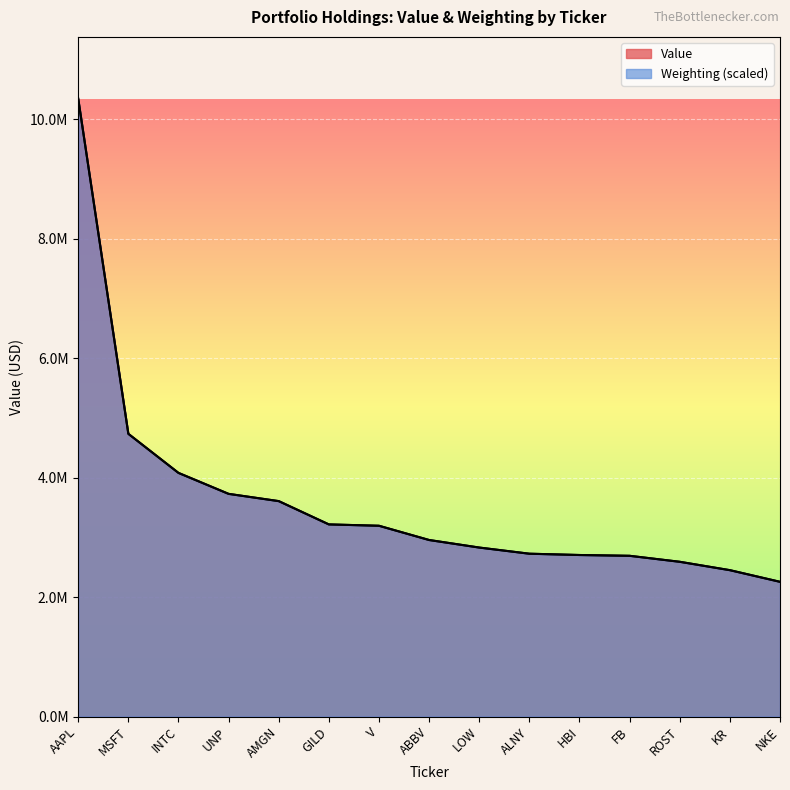

What is the label of the 9th point from the left?

LOW